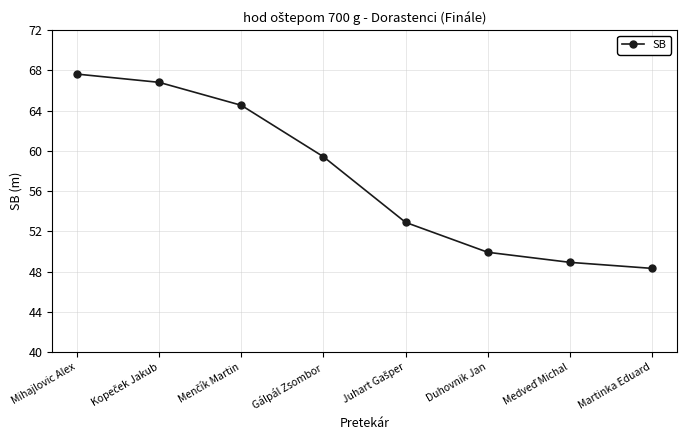

What is the label of the 3rd point from the right?

Duhovnik Jan